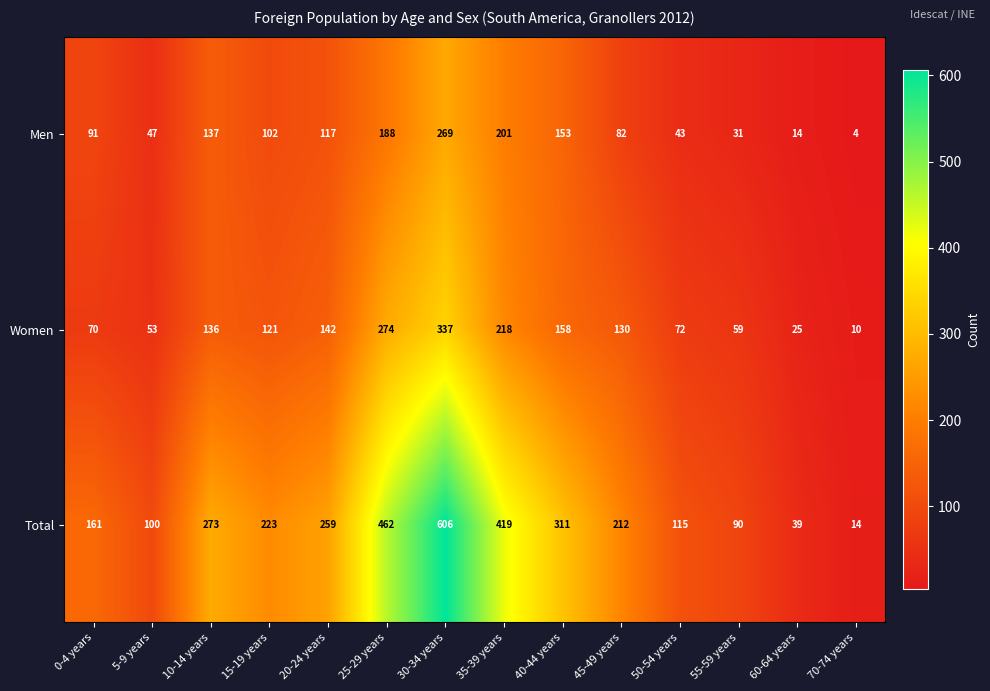

Which series has the largest range (max minus min)?

Total